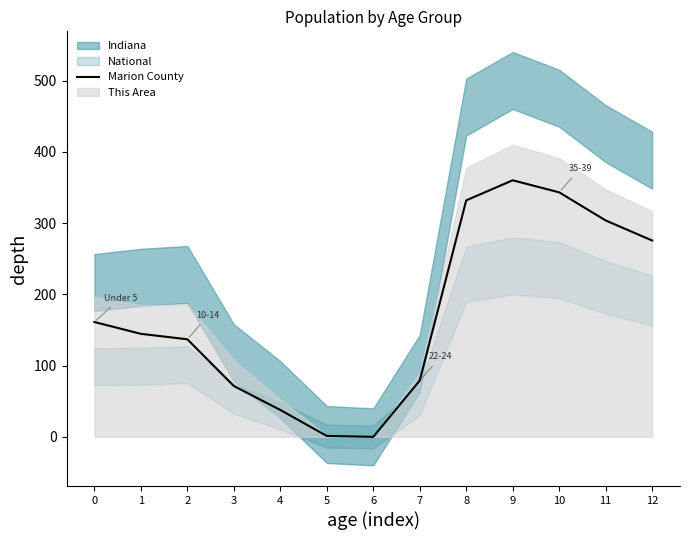

Where is the first local minimum?

6